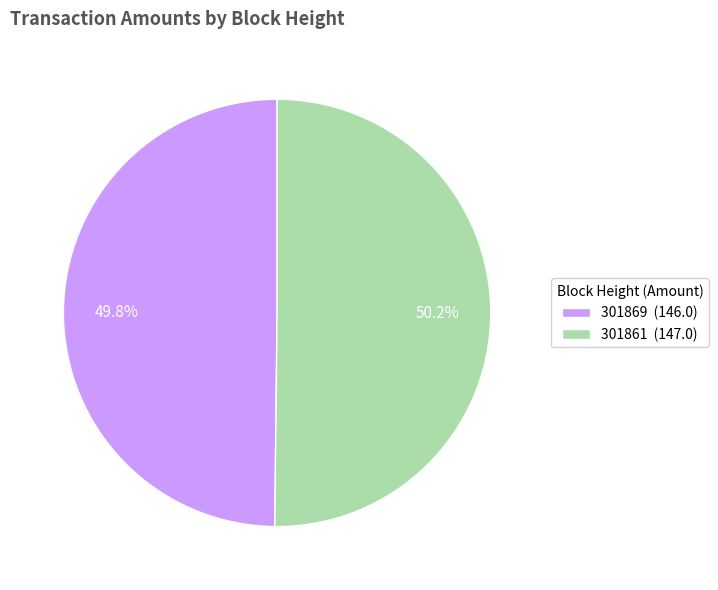

Combined, what portion of the pie is 301861 and 301869?

100.0%